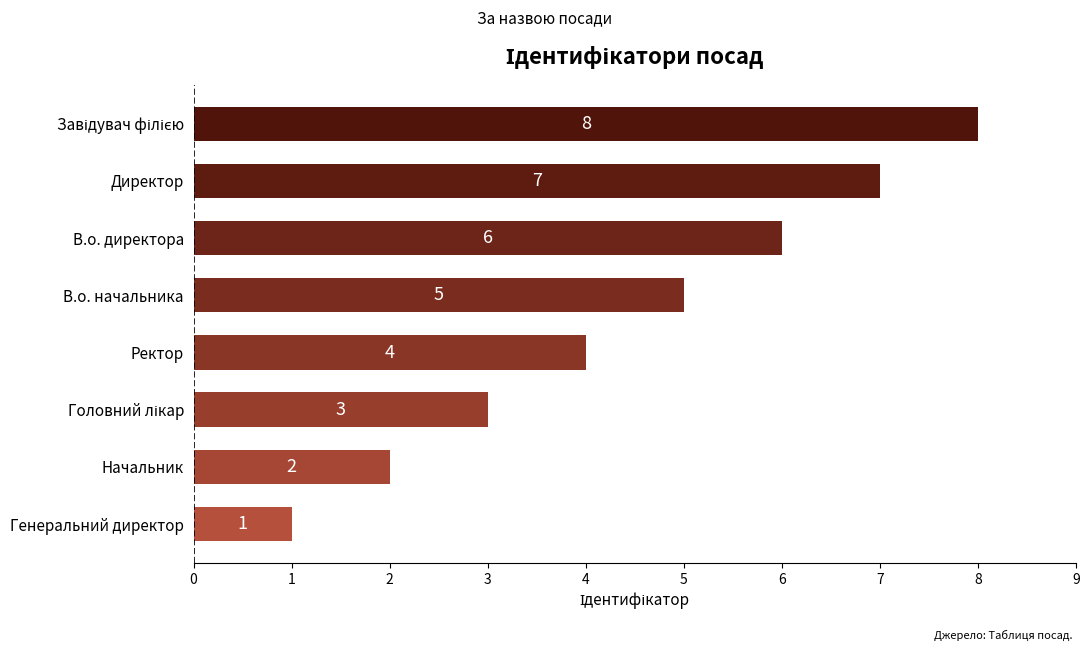

True or false: the data shows 1 at Ректор.

False